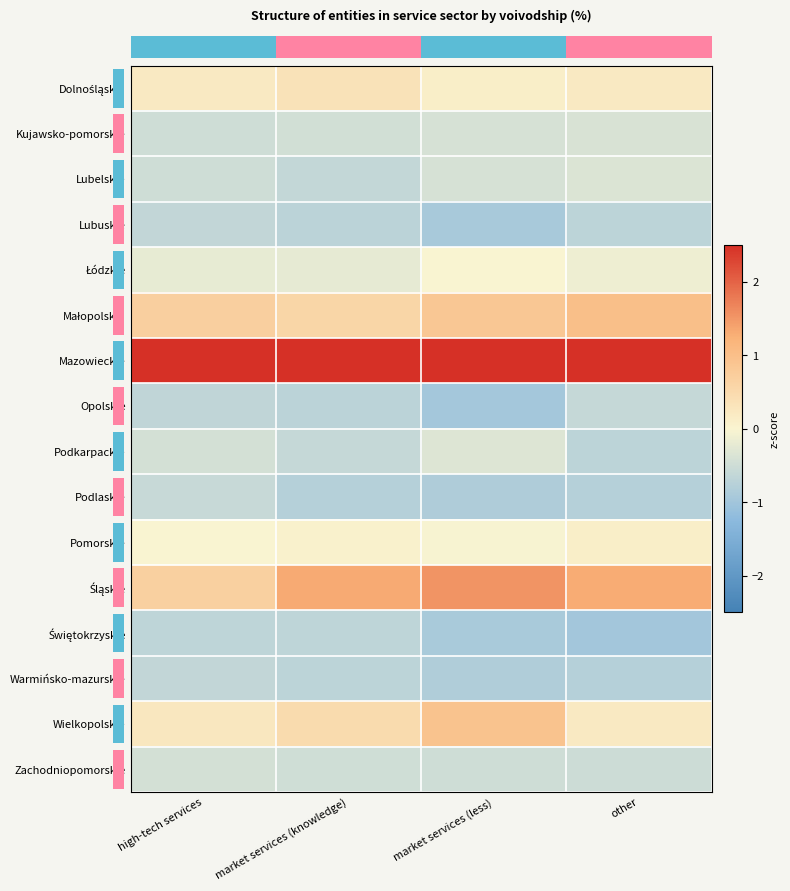

Which has a higher value, high-tech services or other?

other